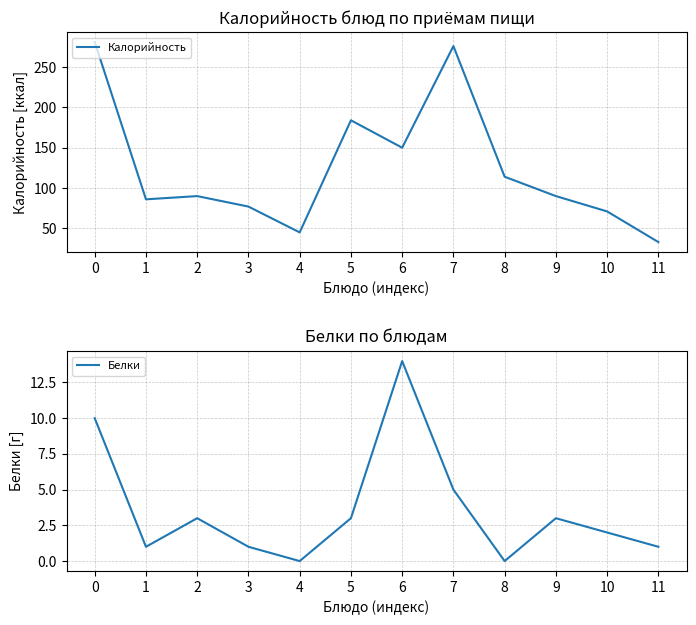

List the series in order of their overall mean, highest first.

Калорийность, Белки